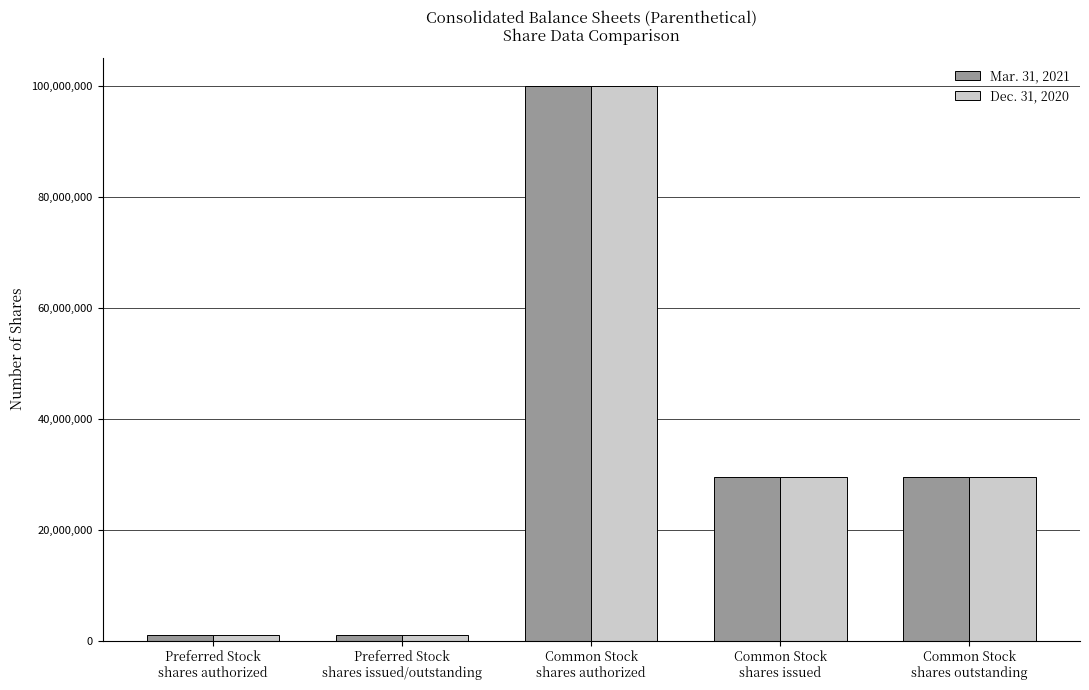

How many Dec. 31, 2020 values are between 1000000 and 29421736?

4